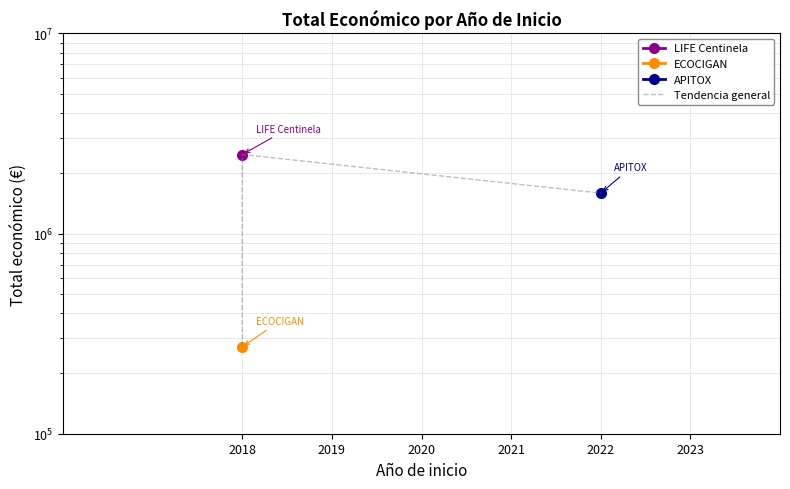

What is the greatest value displayed?

2483714